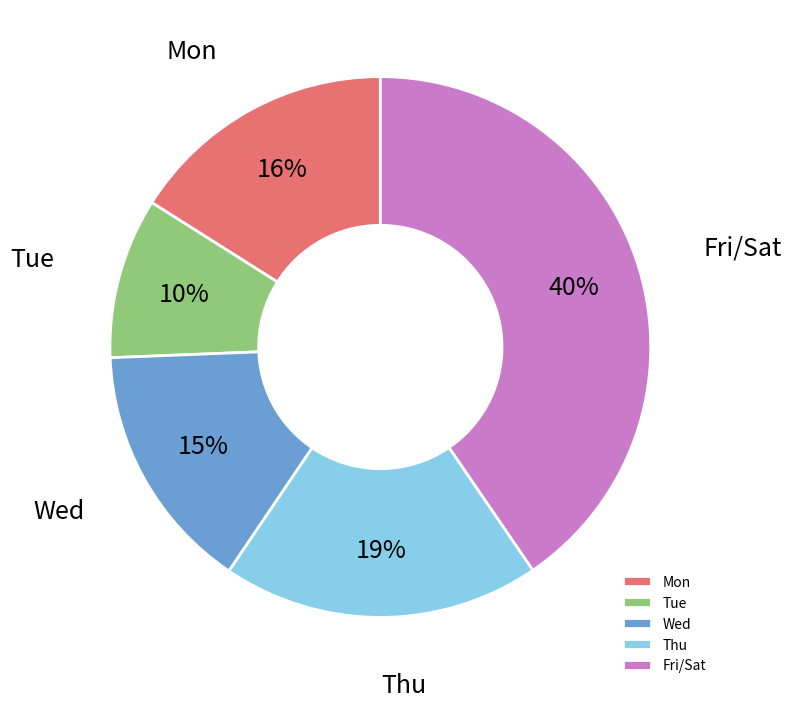

How many segments does this pie chart have?

5